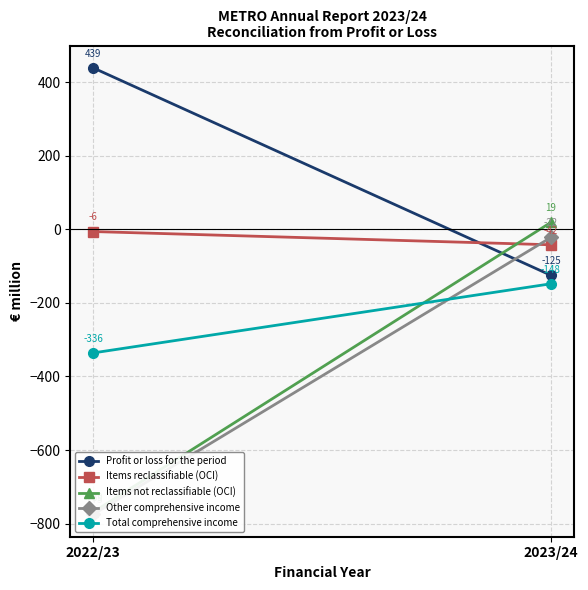

How many data points in Other comprehensive income are less than -22?

1